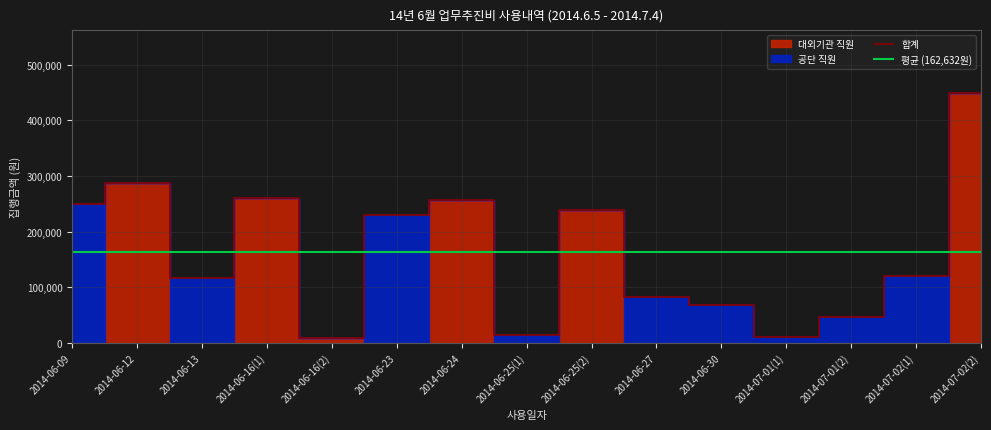

What is the maximum value shown in the chart?

450000